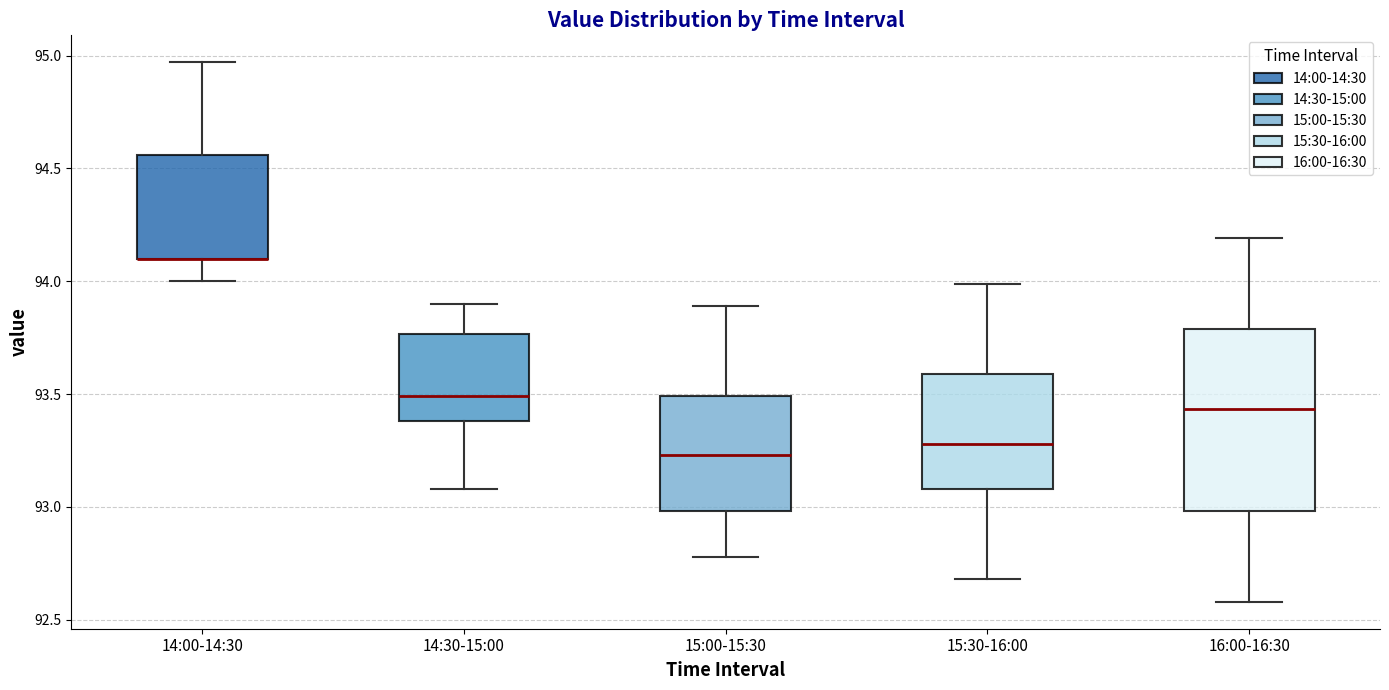

Reading left to right, transcribe this box plot: for each box, give where its median line is, the range the box spans, and where its two whiskers end, as read against the y-axis. The values are not printed on the chart, so give them approximately, as read against the axis.

14:00-14:30: median 94.10 (drawn on the box's lower edge), box 94.10 to 94.55, whiskers 94.00 to 94.95
14:30-15:00: median 93.50, box 93.40 to 93.75, whiskers 93.10 to 93.90
15:00-15:30: median 93.25, box 93.00 to 93.50, whiskers 92.80 to 93.90
15:30-16:00: median 93.30, box 93.10 to 93.60, whiskers 92.70 to 94.00
16:00-16:30: median 93.45, box 93.00 to 93.80, whiskers 92.60 to 94.20